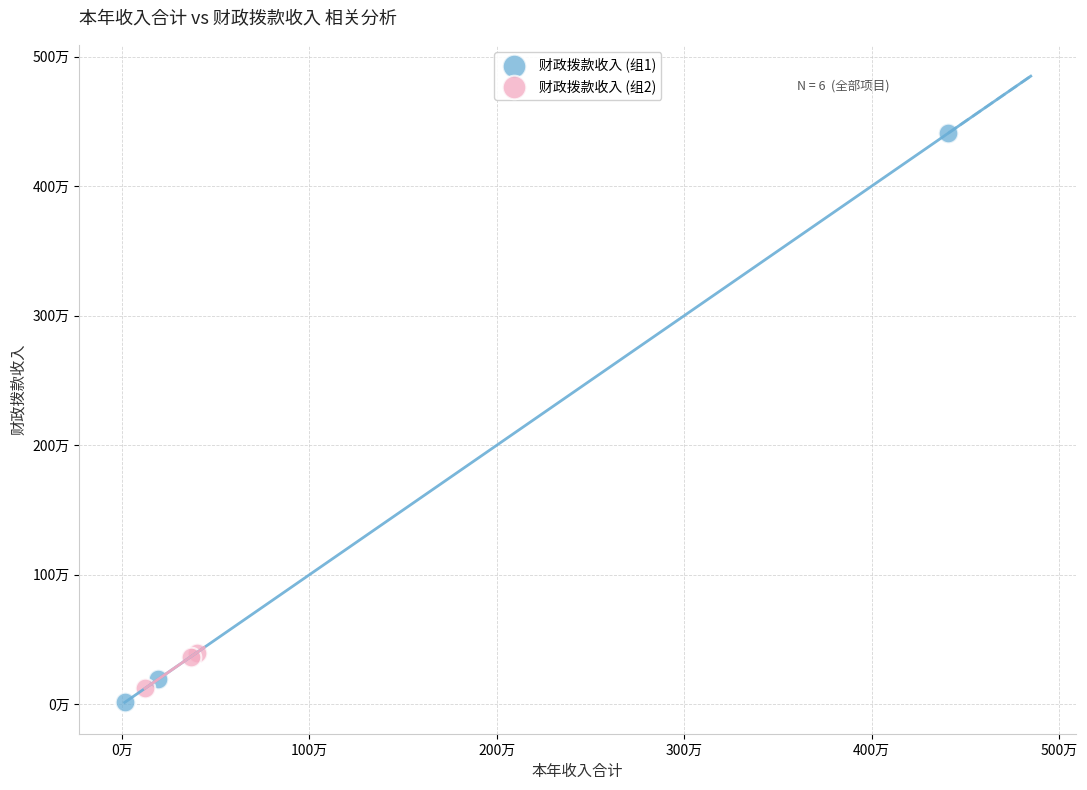

What are all the series names shown in the legend?

财政拨款收入 (组1), 财政拨款收入 (组2)